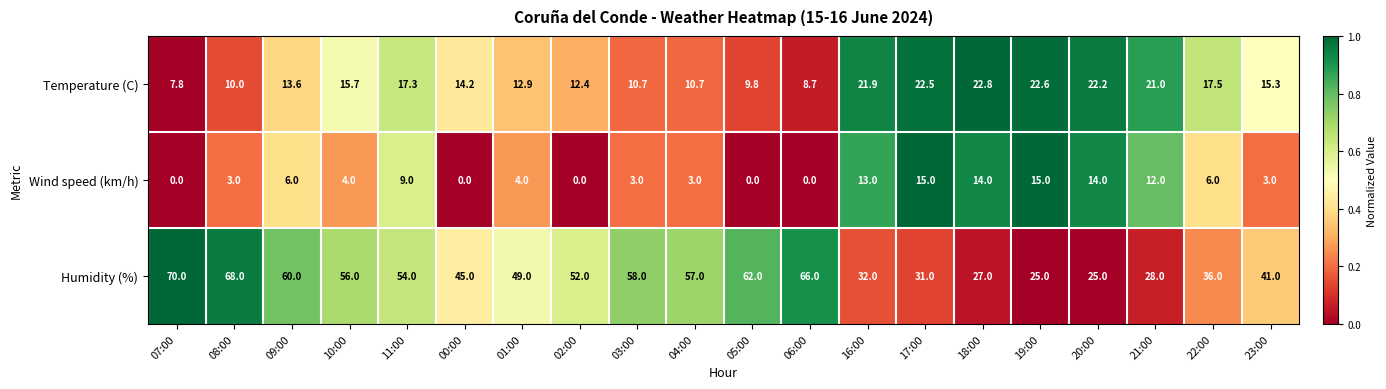

Rank the series by their average value, from lowest to highest.

Wind speed (km/h), Temperature (C), Humidity (%)